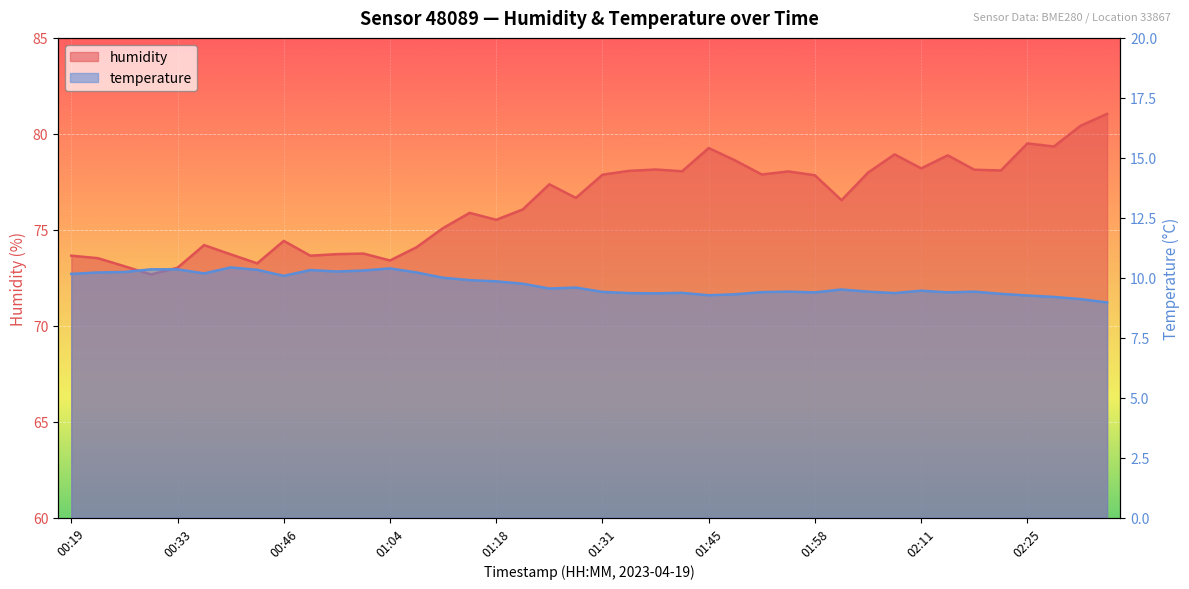

Which series changed the most between 00:58 and 01:31?

humidity